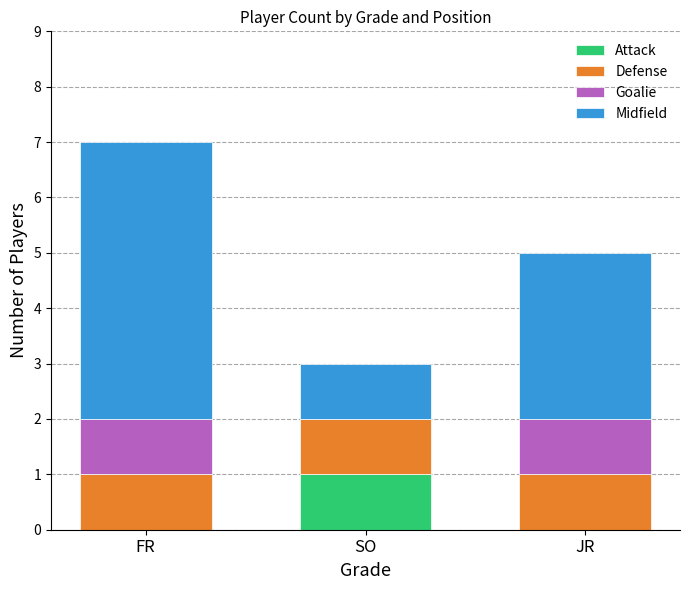

Are the bars grouped side by side (vs. stacked)?

No